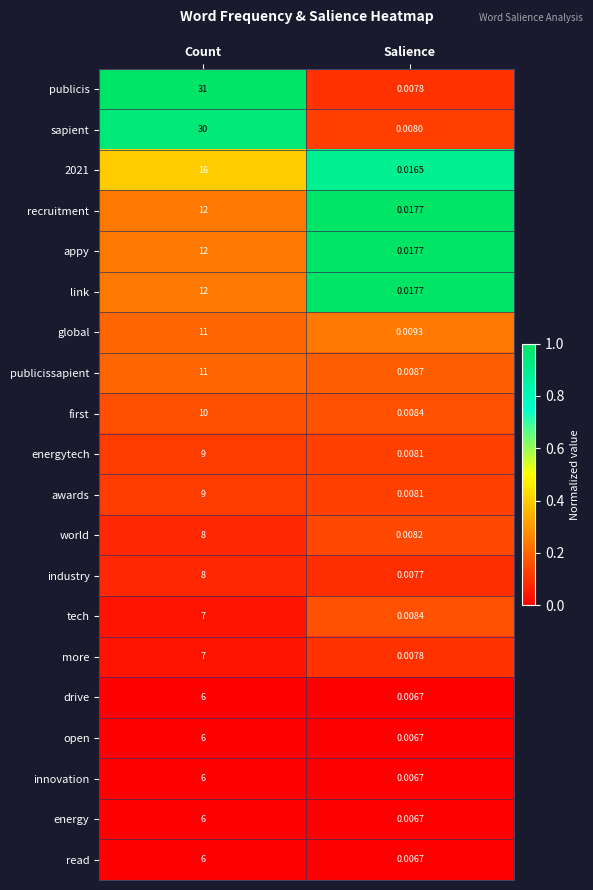

How many data points does each series have?

2